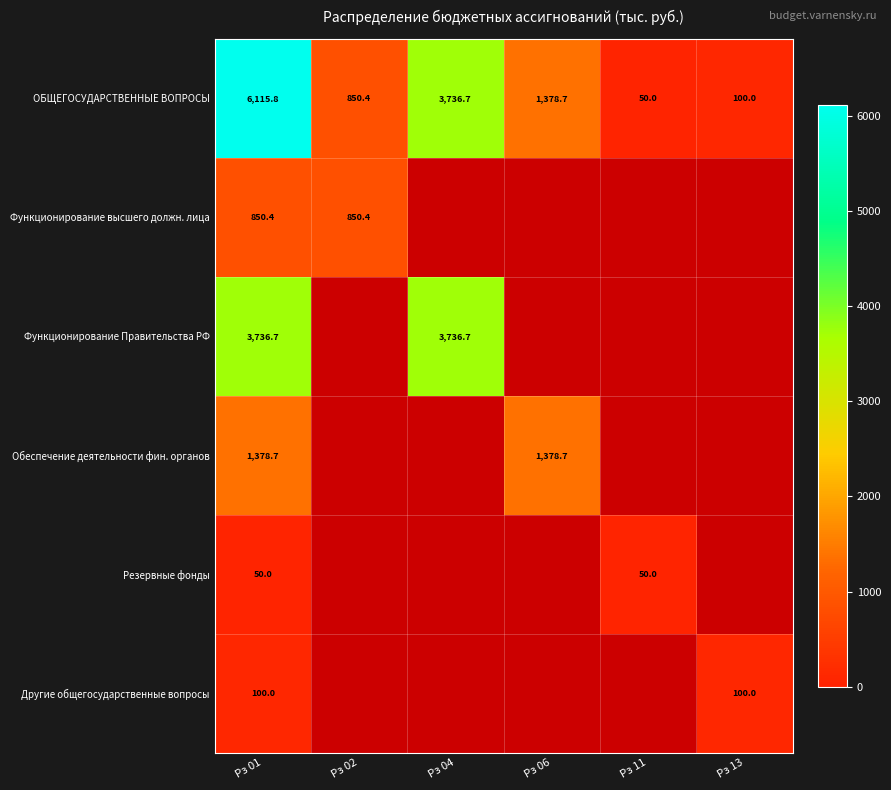

At how many categories does at least one series exceed 113?

4